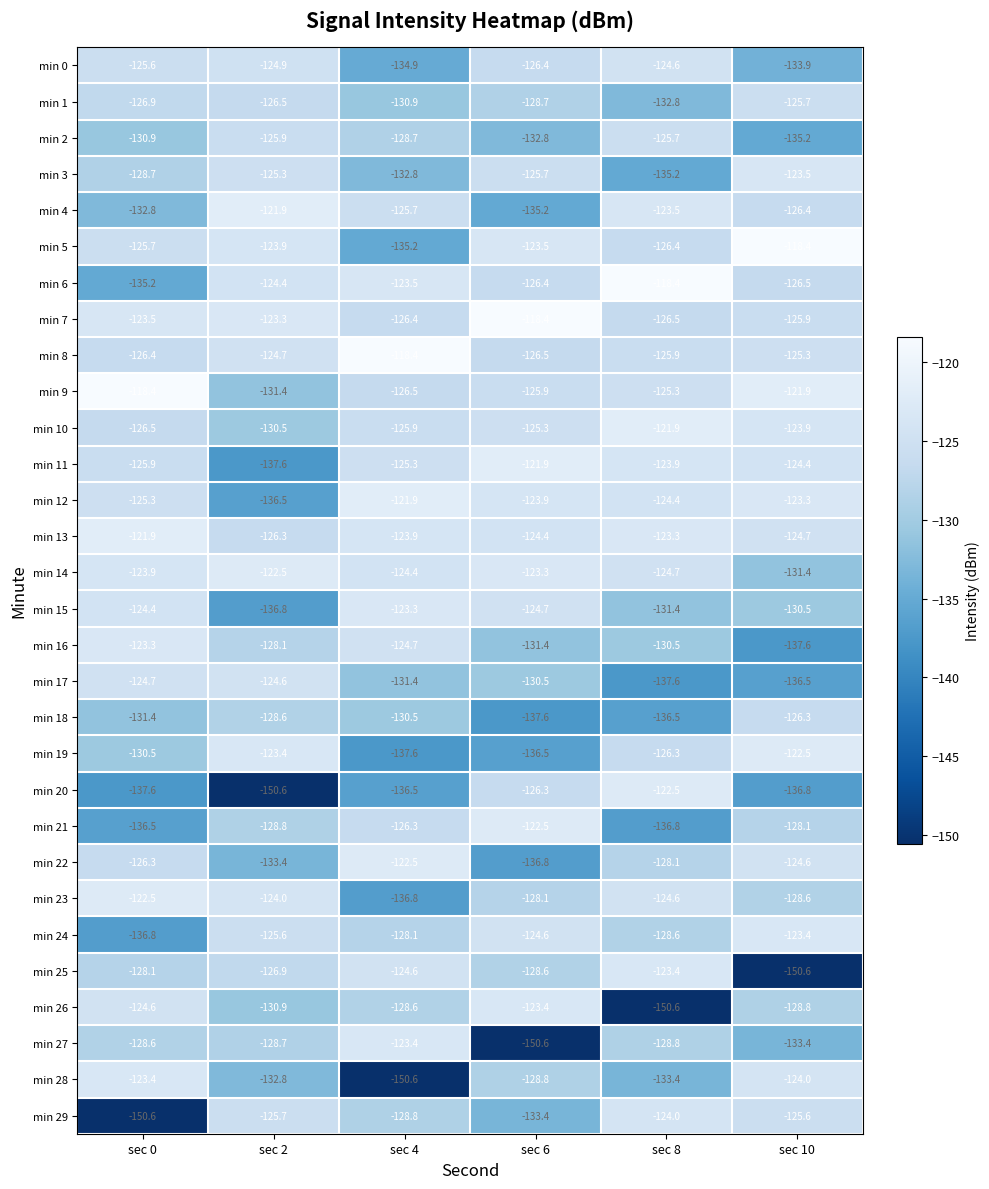

True or false: min 25 has a value of -124.6 at sec 4.

True